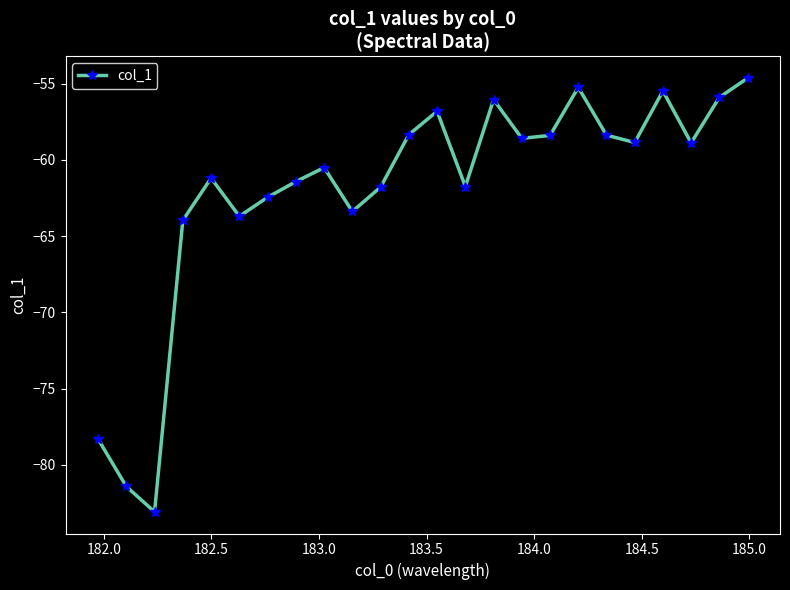

What is the difference between the second highest and second lowest values?

26.2